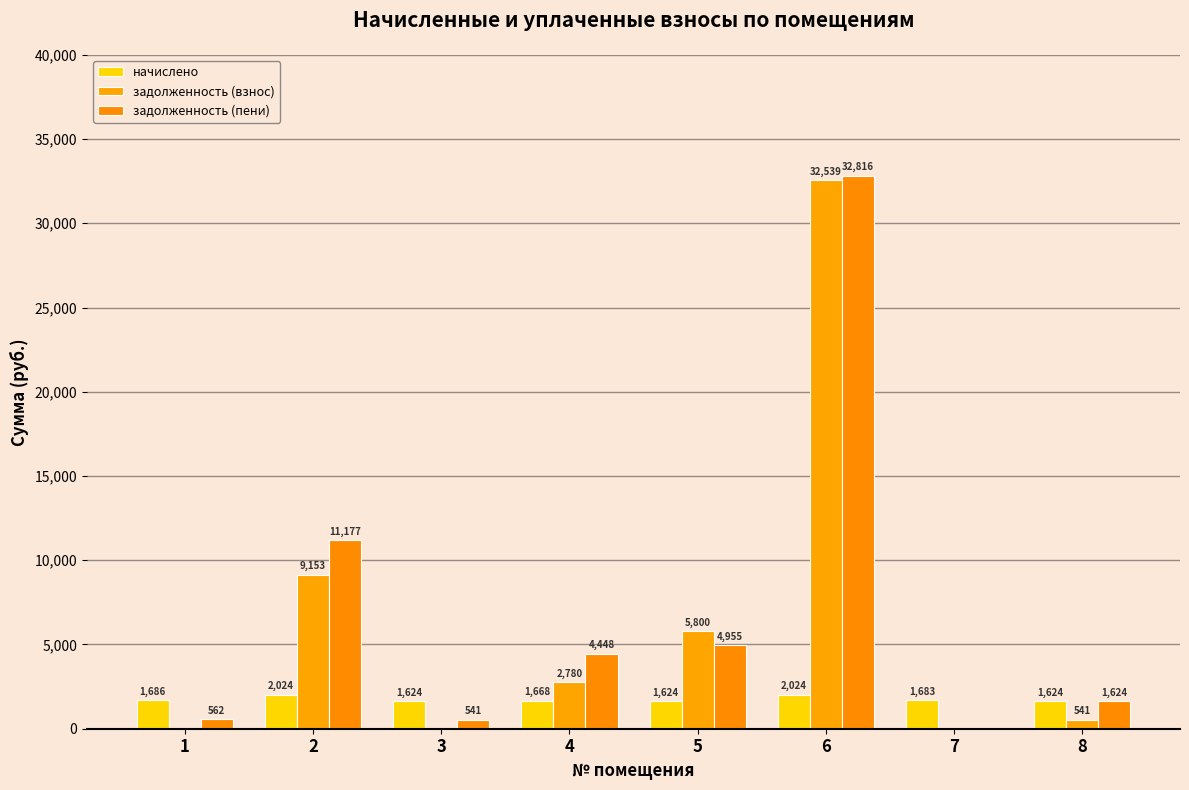

Rank the series by their maximum value, from lowest to highest.

начислено, задолженность (взнос), задолженность (пени)